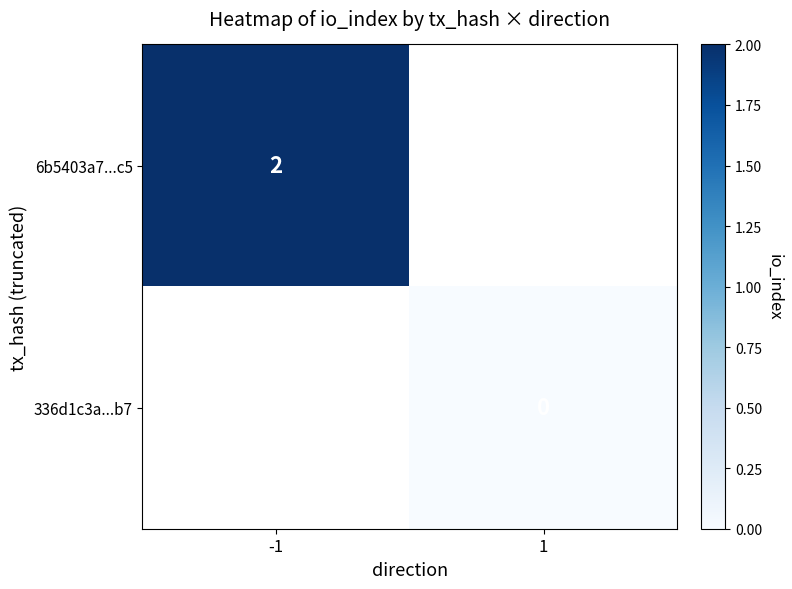

True or false: 6b5403a7...c5 has a value of 3 at -1.

False